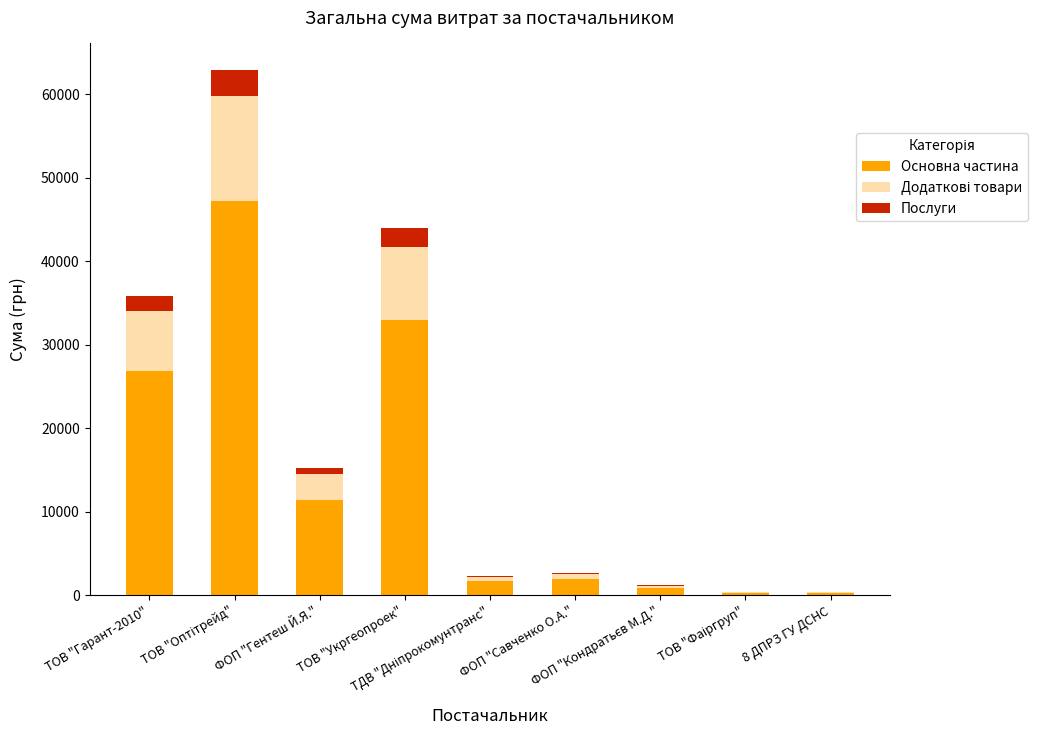

What is the maximum value for Основна частина?

47215.8